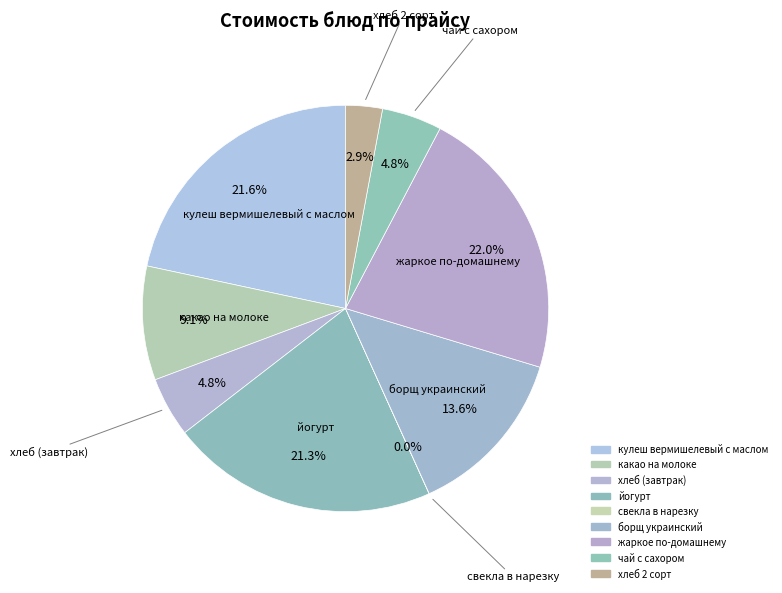

Which category has the biggest portion of the pie?

жаркое по-домашнему